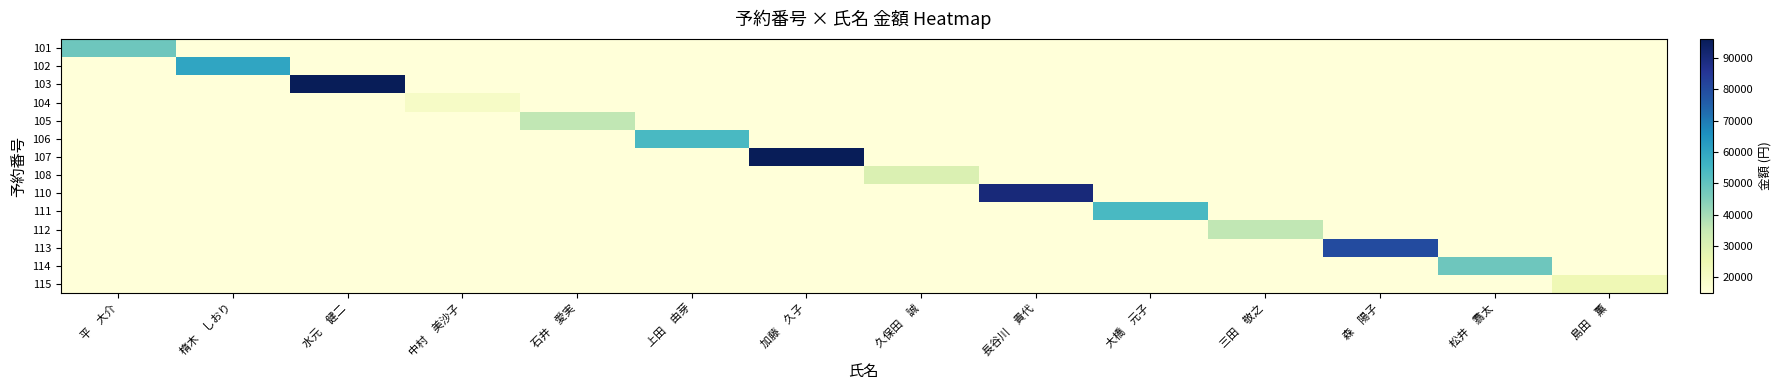

Which series changed the most between 平 大介 and 水元 健二?

103